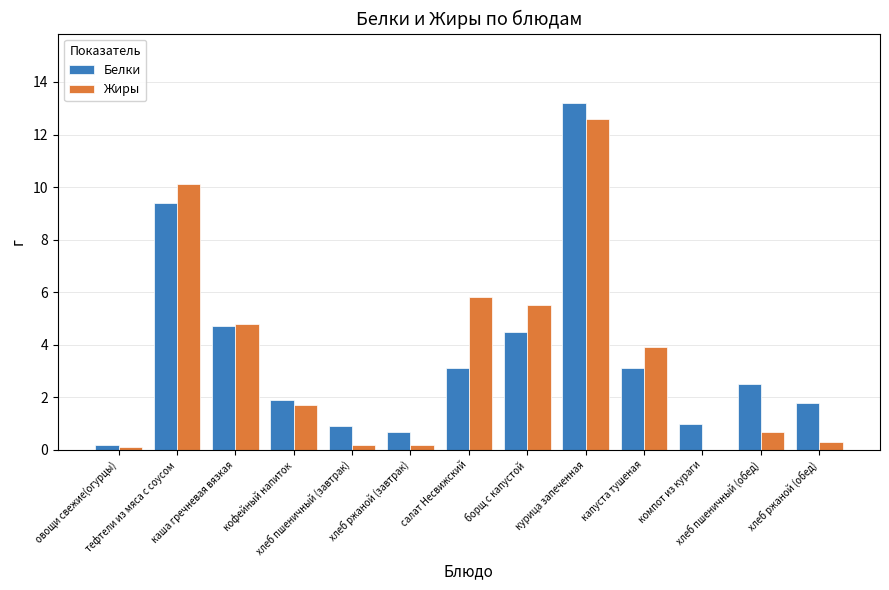

Does the chart contain stacked bars?

No